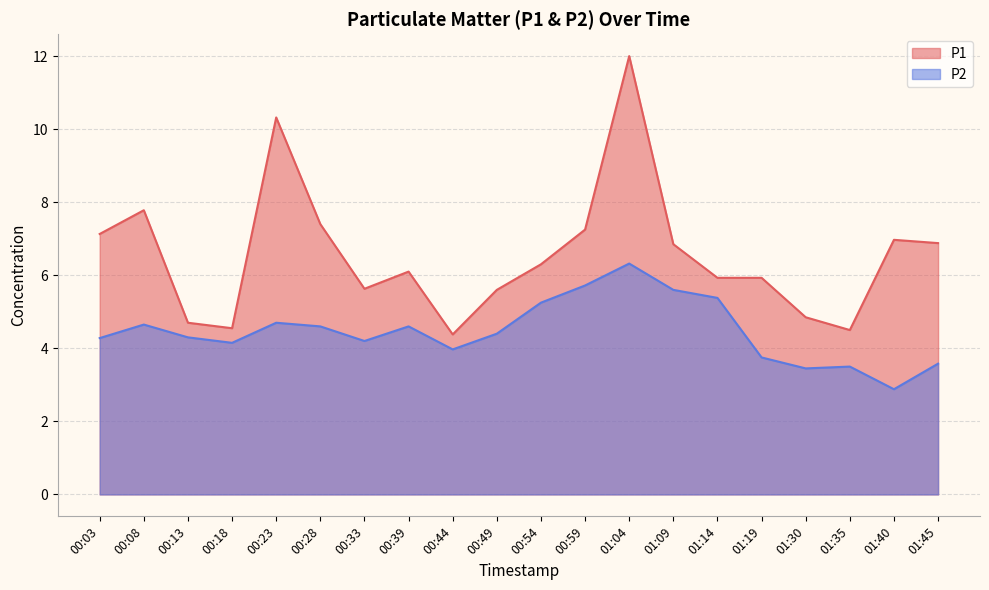

What is the label of the 11th point from the left?

00:54